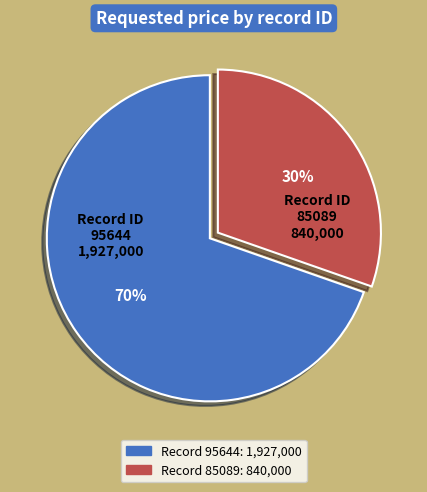

To the nearest percent, what is the average slice percentage?

50%